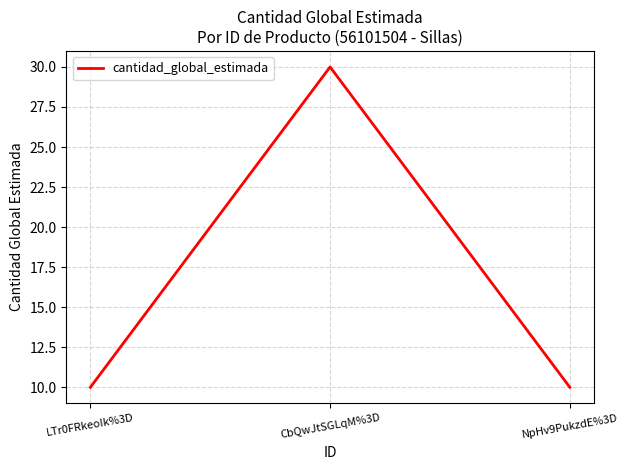

Reading left to right, list all the values displayed in this chart.

10	30	10